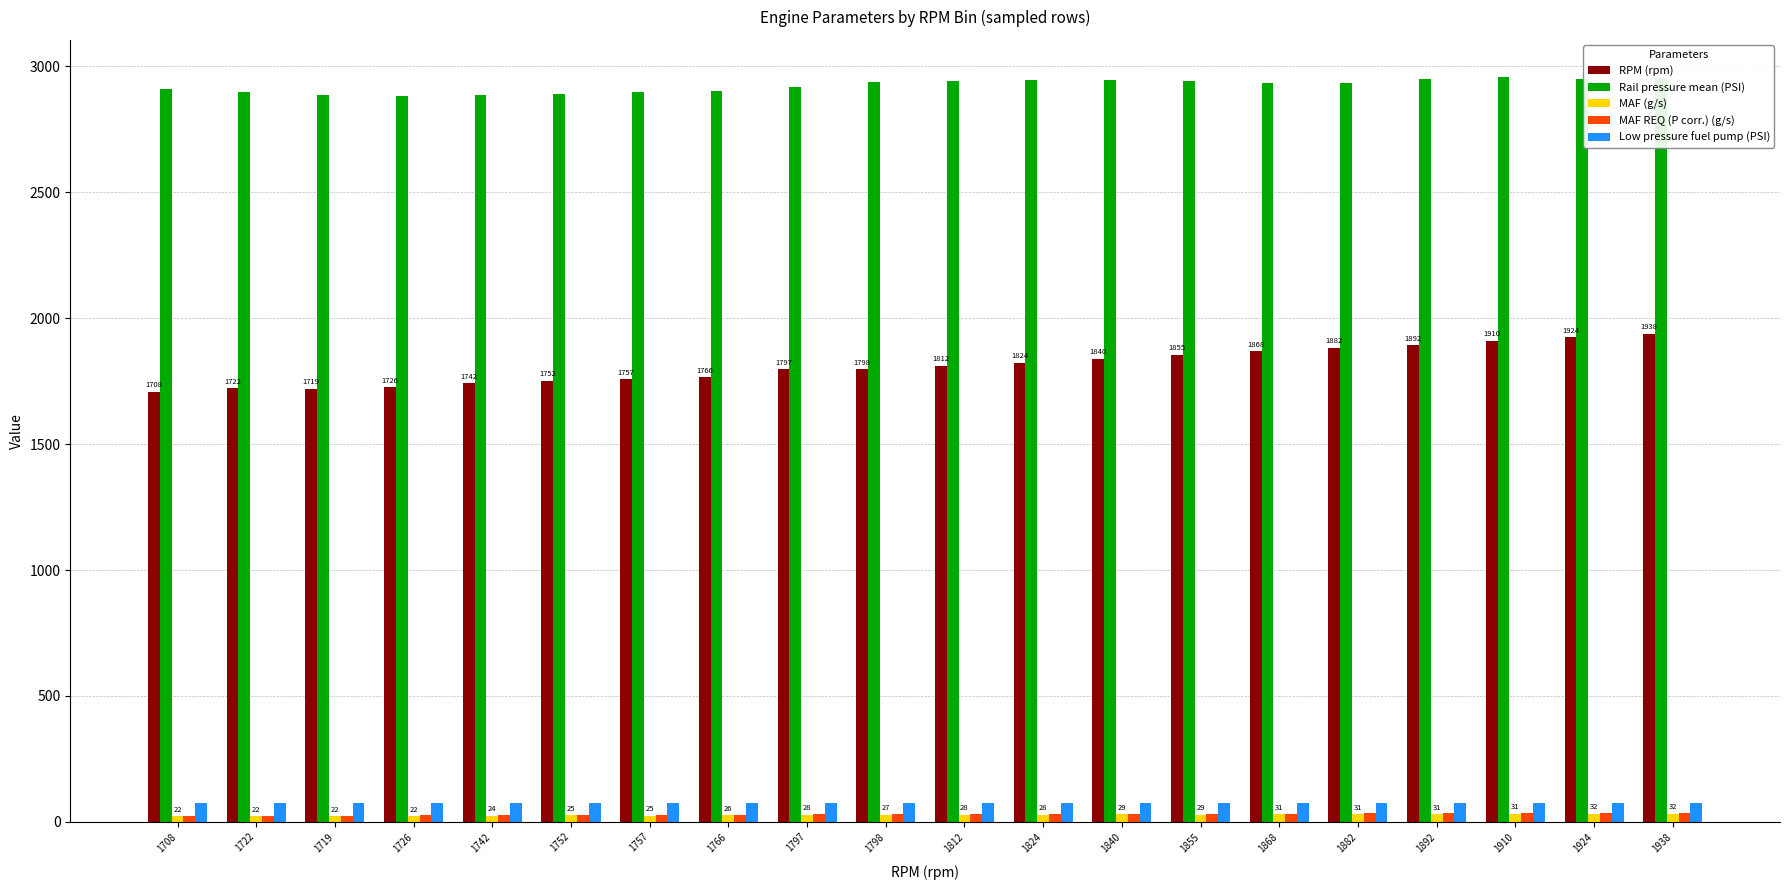

What is the label of the 20th bar from the left?

1938